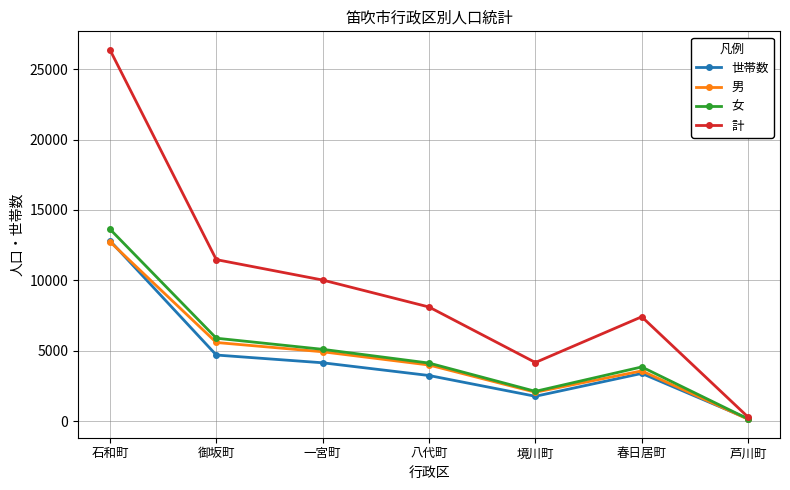

At which category does 男 reach its first local valley?

境川町